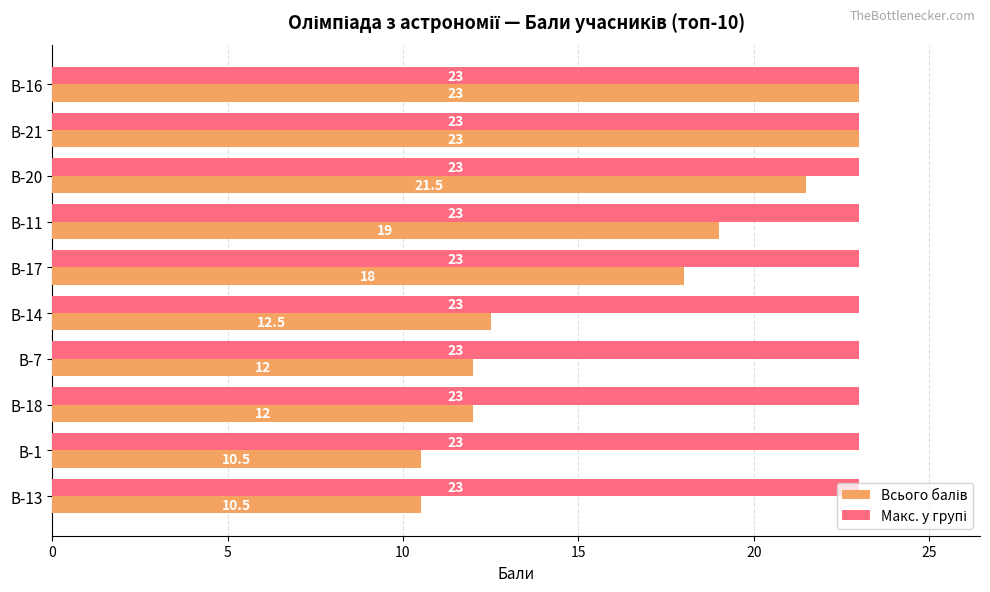

At how many categories does at least one series exceed 11?

10